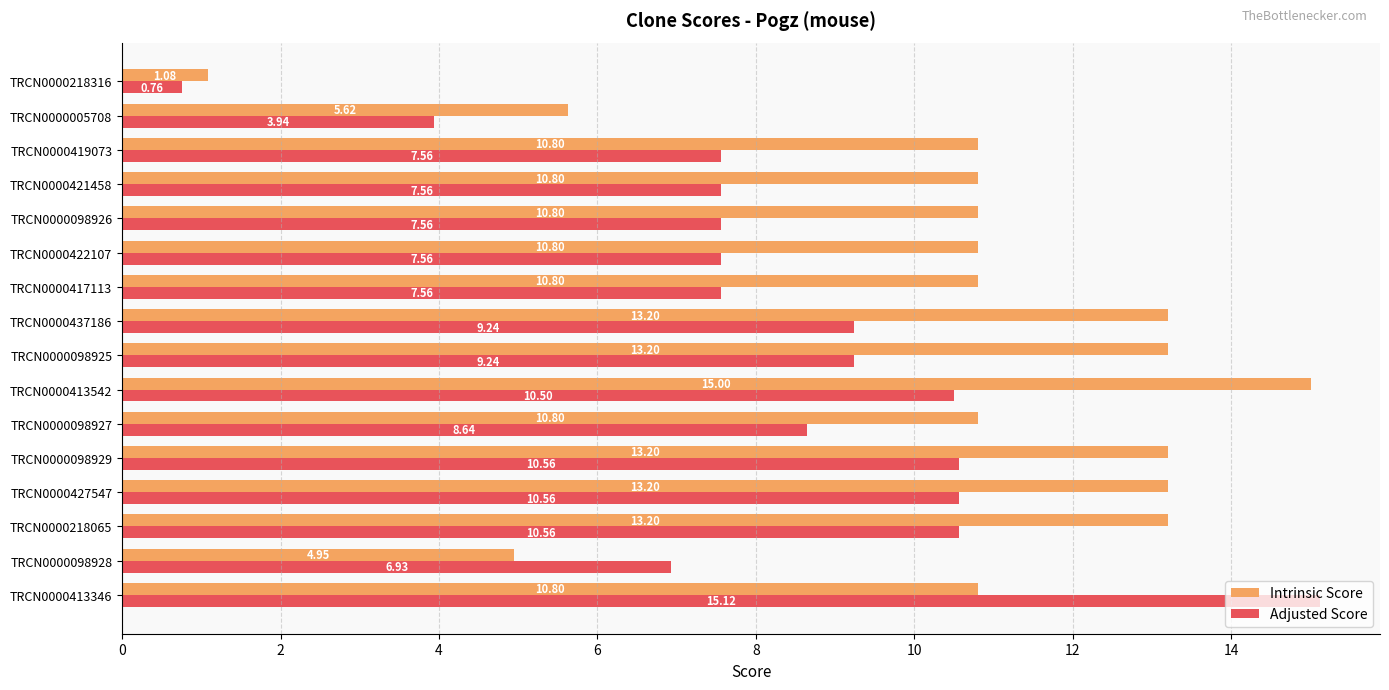

Which series has the largest range (max minus min)?

Adjusted Score